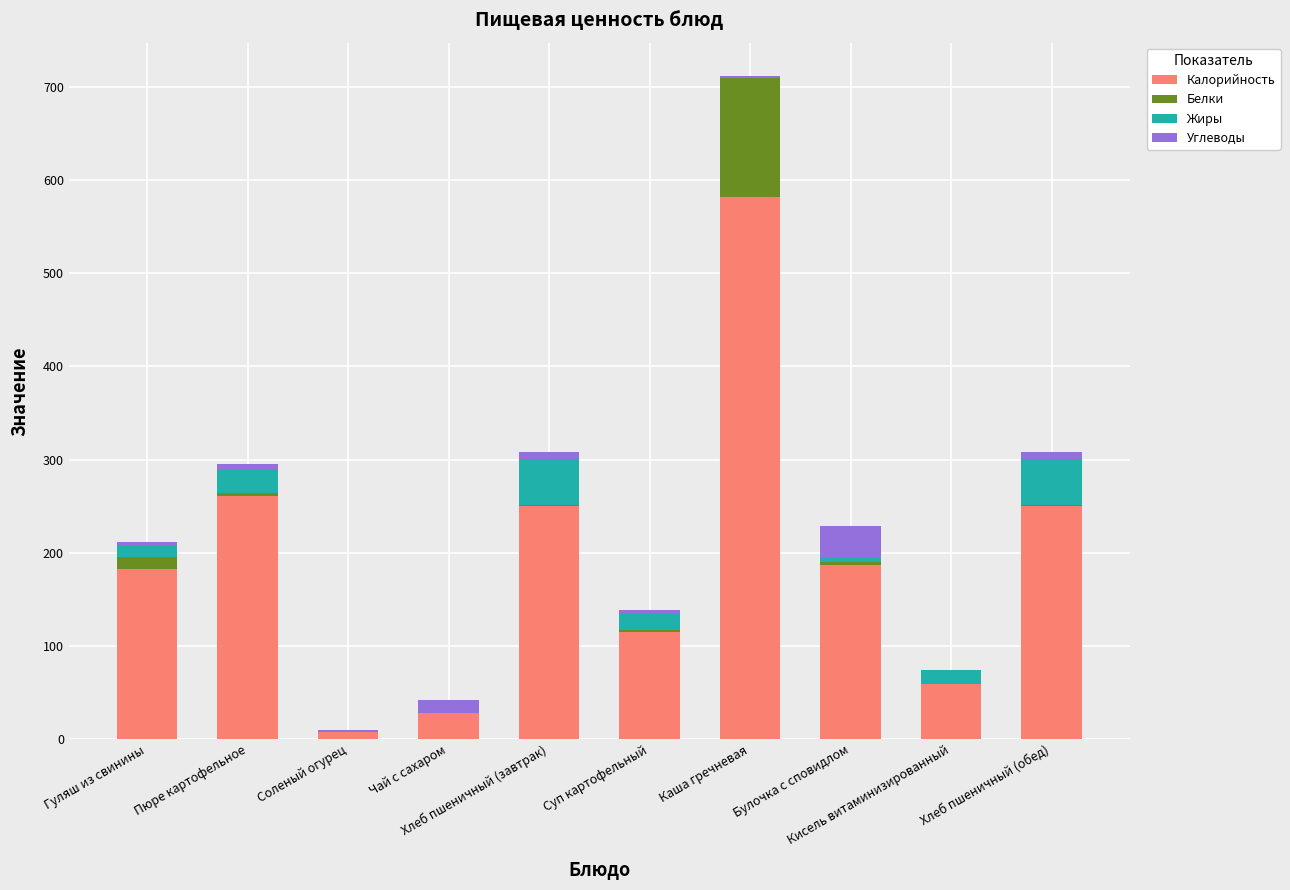

Where is Белки nearest to the value 64?

Гуляш из свинины